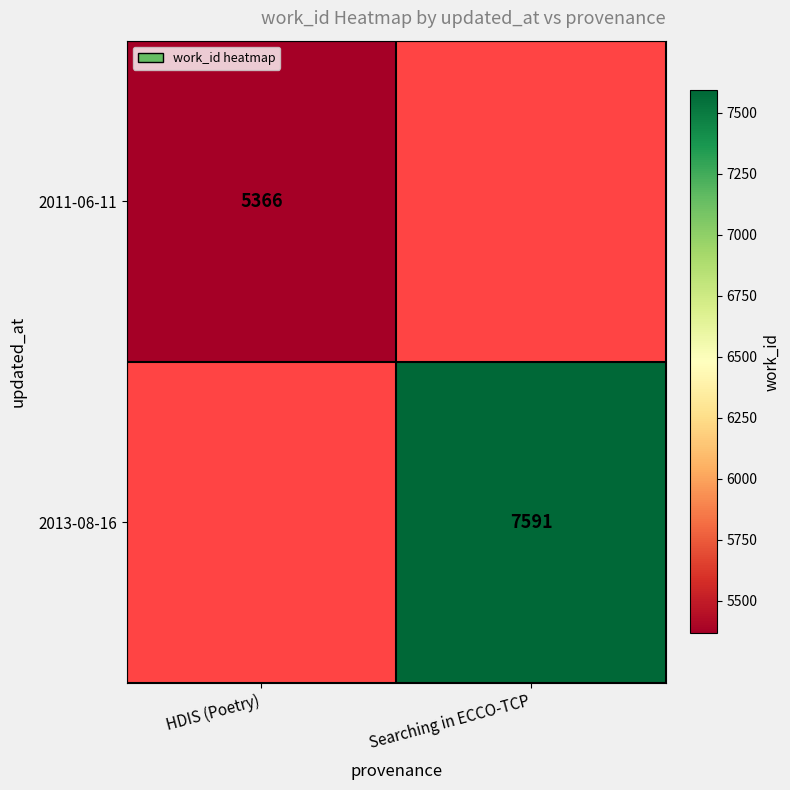

Is it true that 2011-06-11 equals 5366 at HDIS (Poetry)?

True